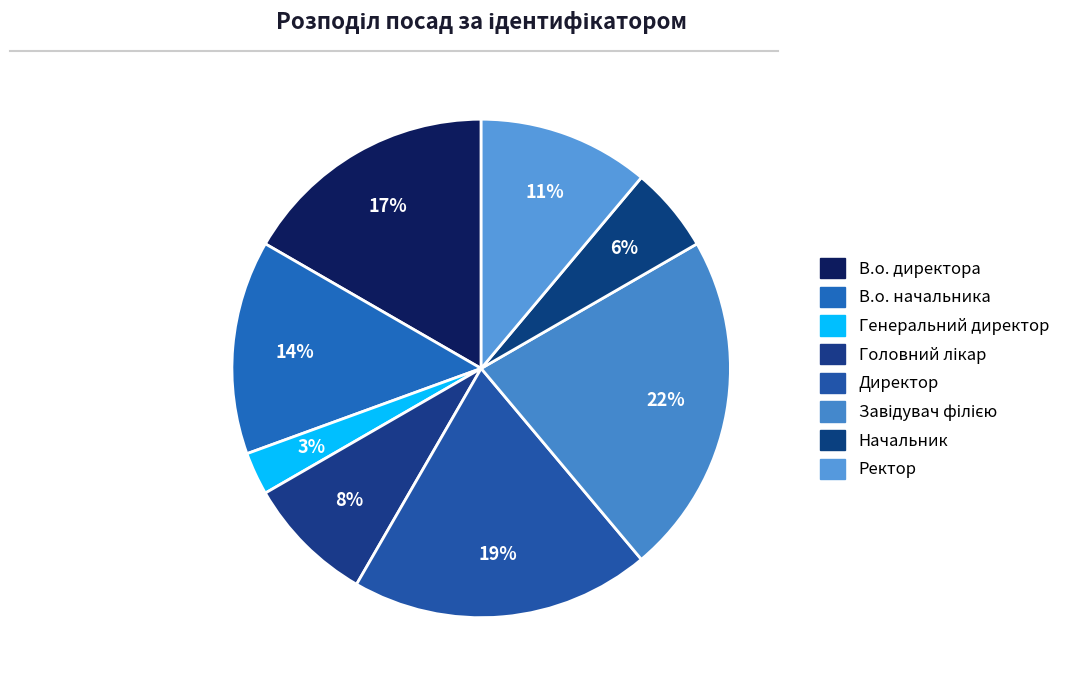

Combined, what portion of the pie is Ректор and Генеральний директор?

13.9%